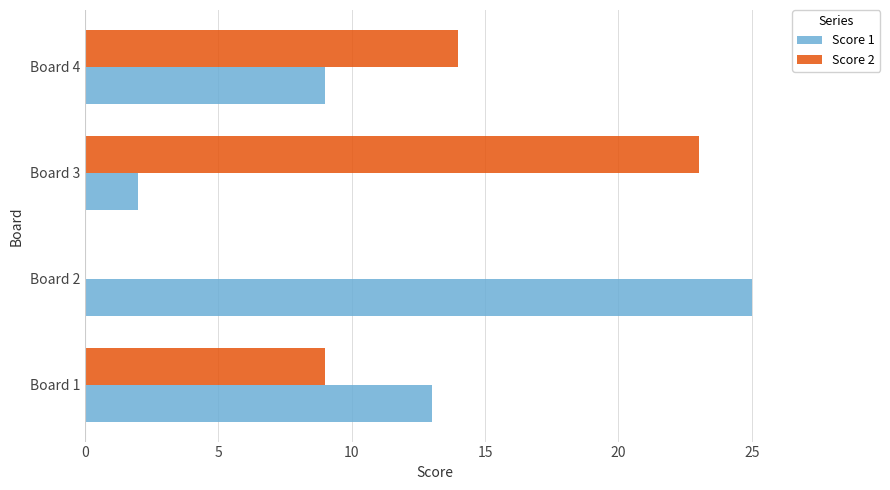

At which category does the chart reach its peak across all series?

Board 2